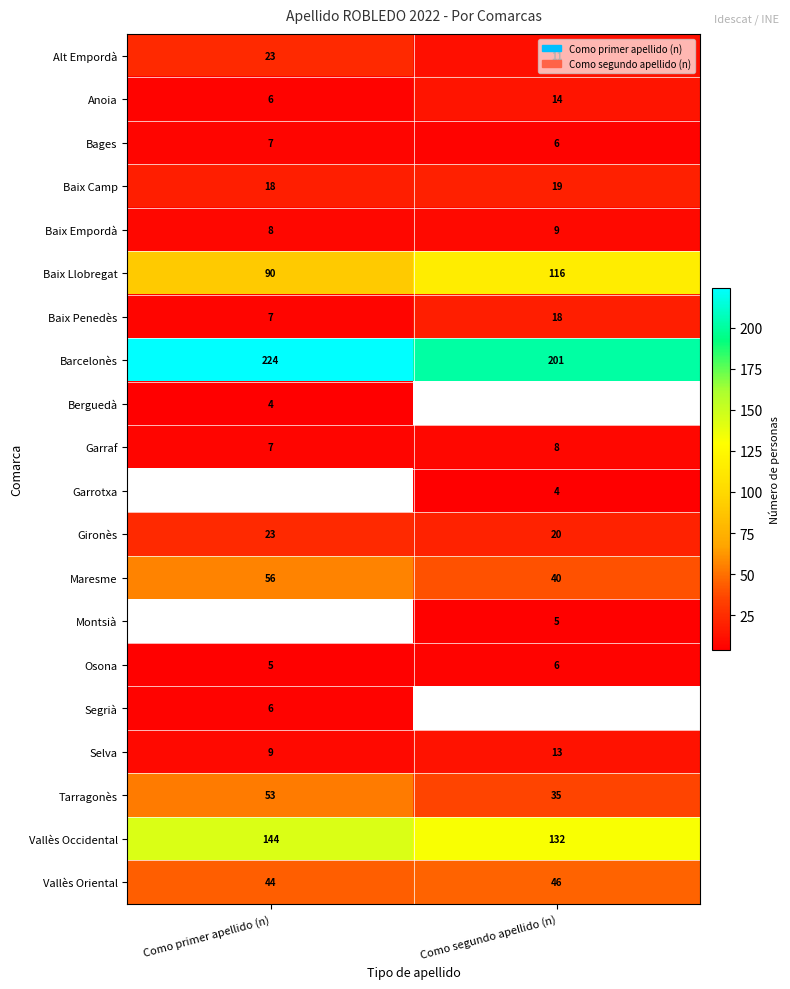

Which category has the lowest value in the Bages series?

Como segundo apellido (n)